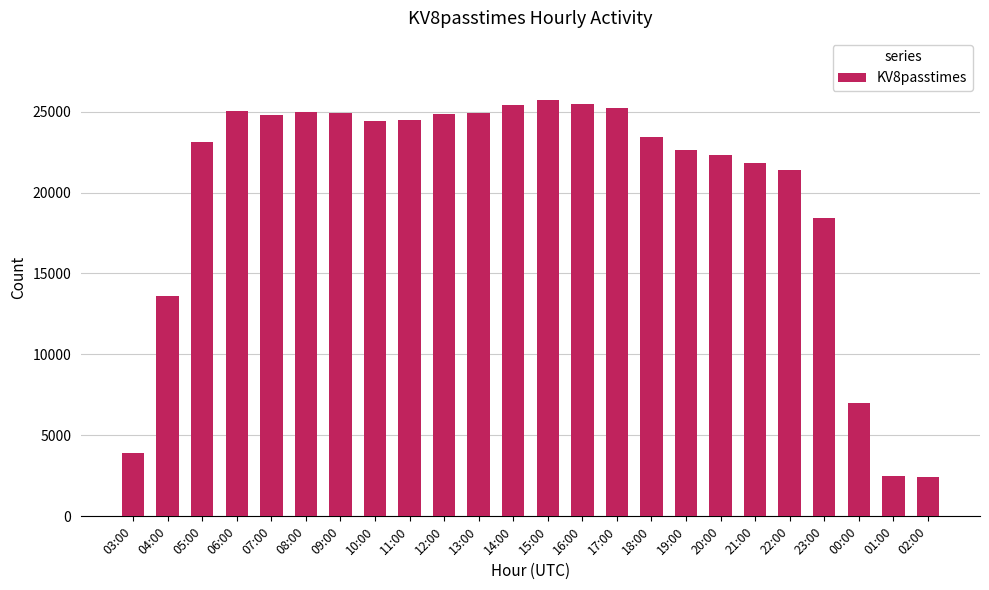

What is the sum of all values?

482825